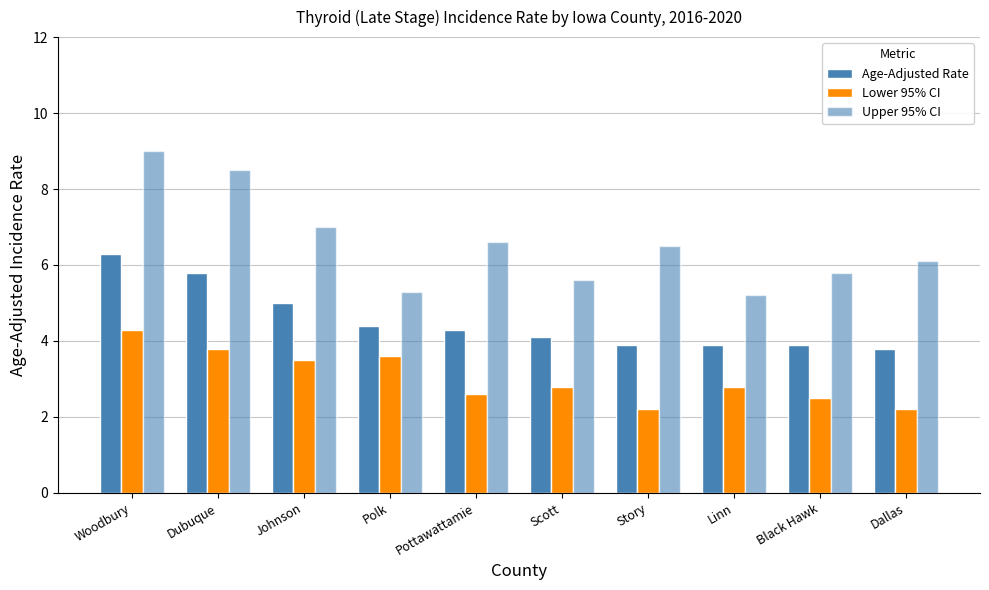

What is the sum of the Upper 95% CI values at Linn and Polk?

10.5